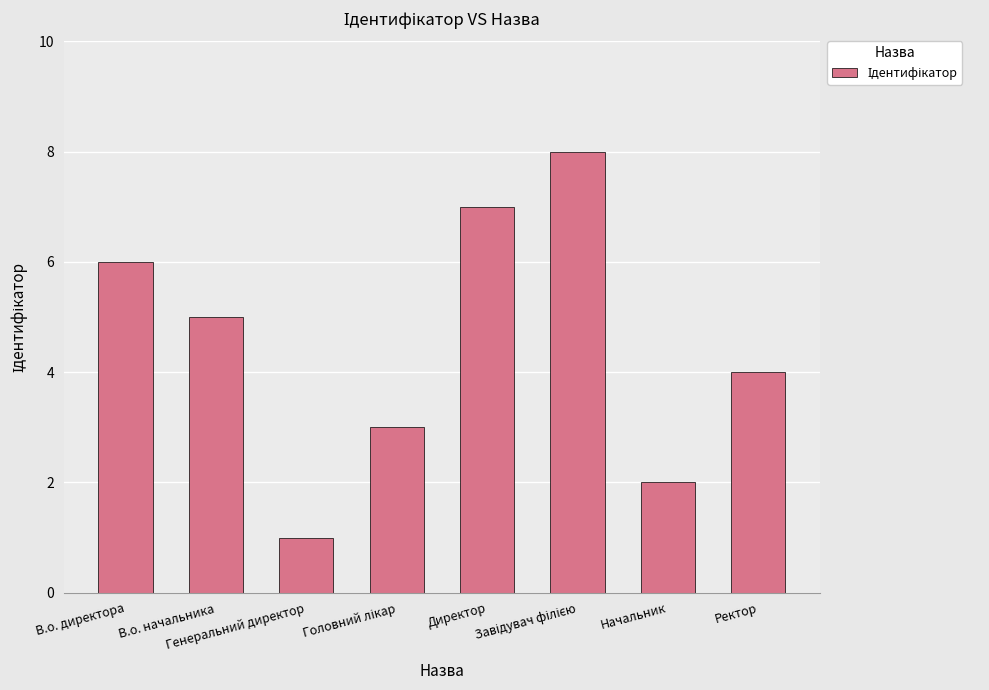

What is the difference between the maximum and minimum values?

7